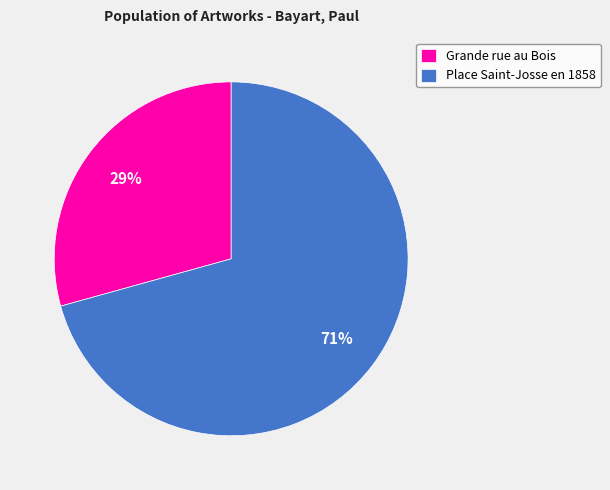

True or false: Grande rue au Bois accounts for 29% of the total.

True